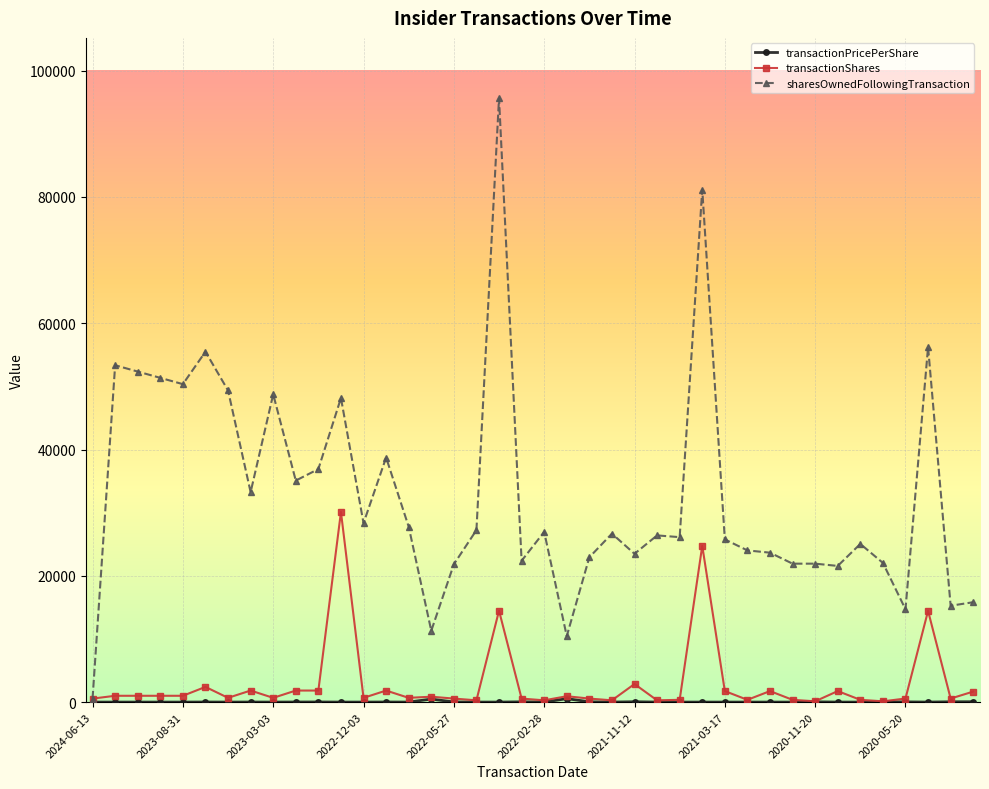

Which series has the widest spread of values?

sharesOwnedFollowingTransaction